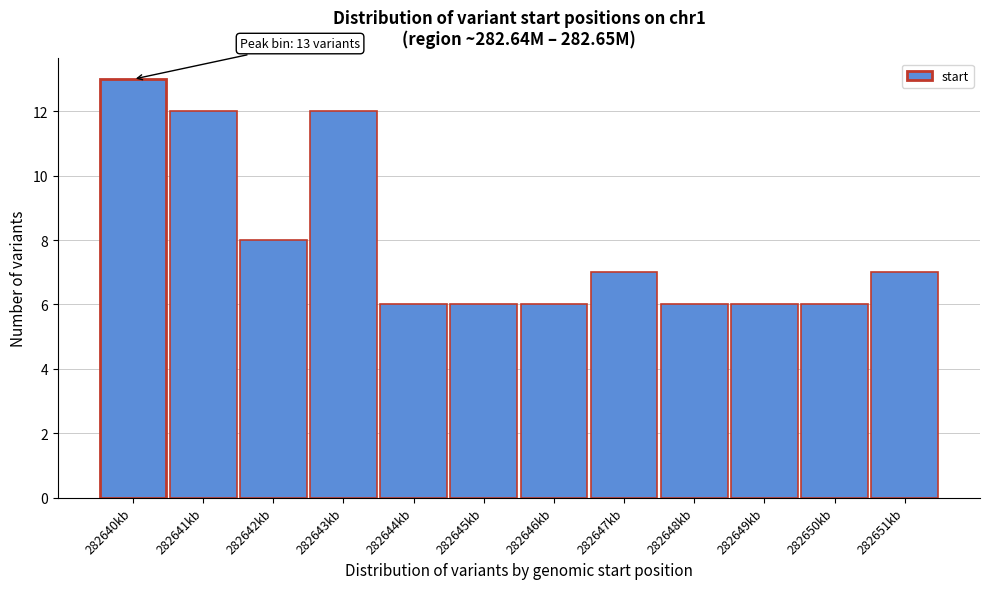

Reading left to right, transcribe all the data shown in this chart.

13	12	8	12	6	6	6	7	6	6	6	7